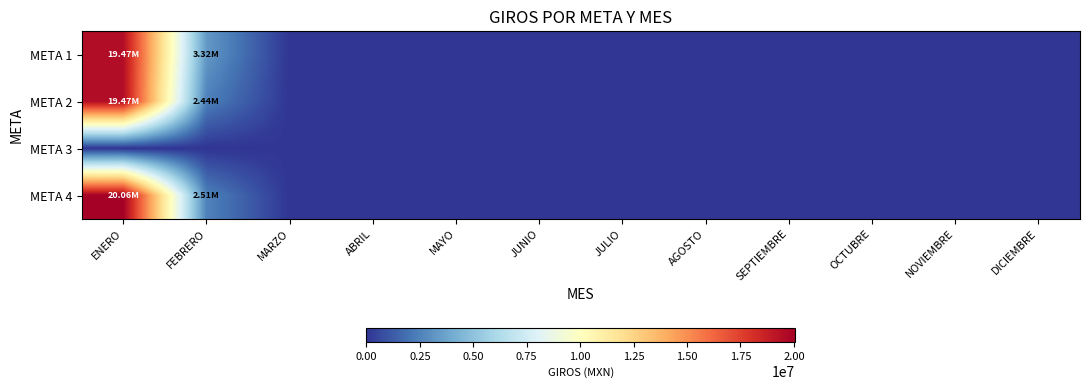

Which has a higher value, JULIO or ENERO?

ENERO